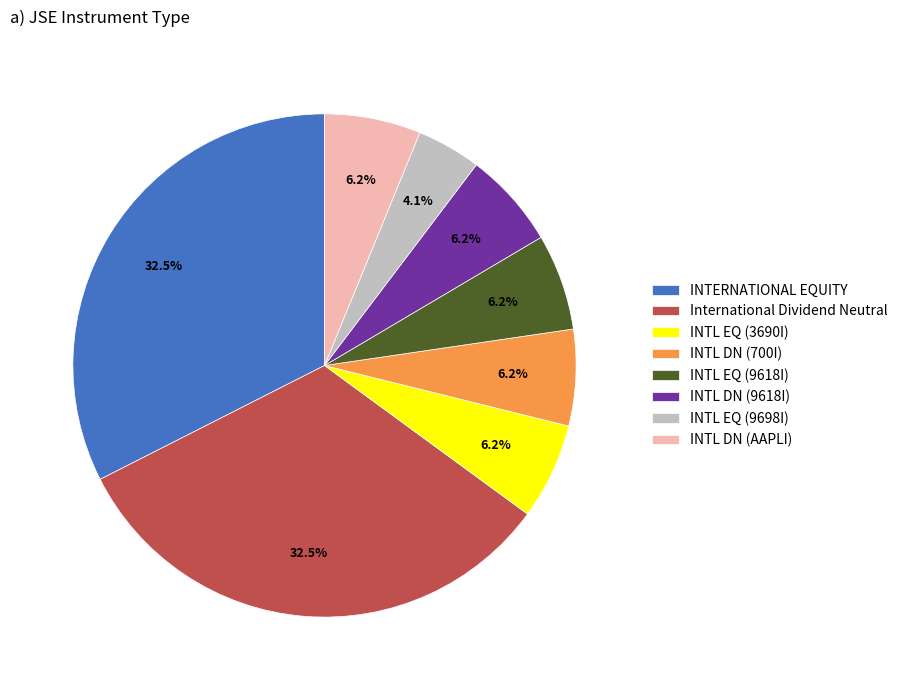

Combined, what portion of the pie is International Dividend Neutral and INTL DN (AAPLI)?

38.7%